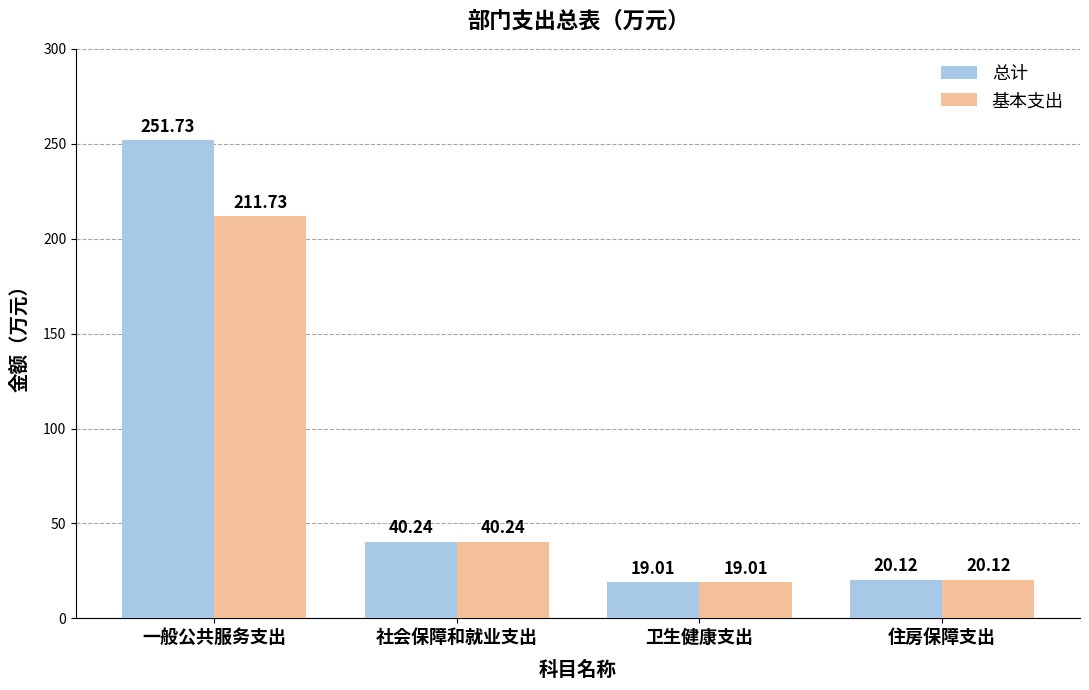

Between 一般公共服务支出 and 社会保障和就业支出, which series saw the biggest shift?

总计